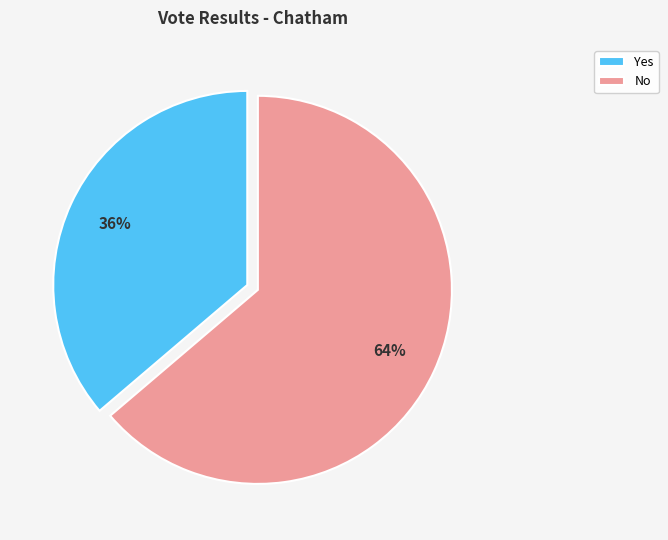

Is the sum of No and Yes greater than half?

Yes